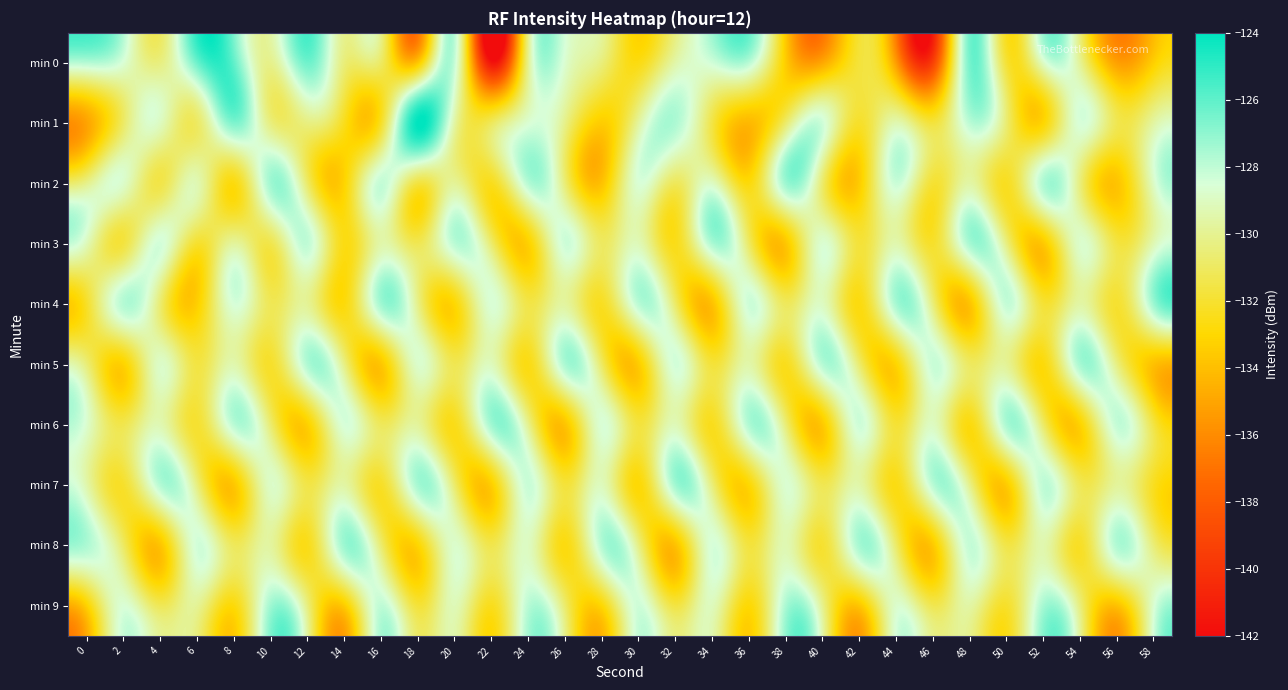

What is the total value across all series at 40?

-1306.4